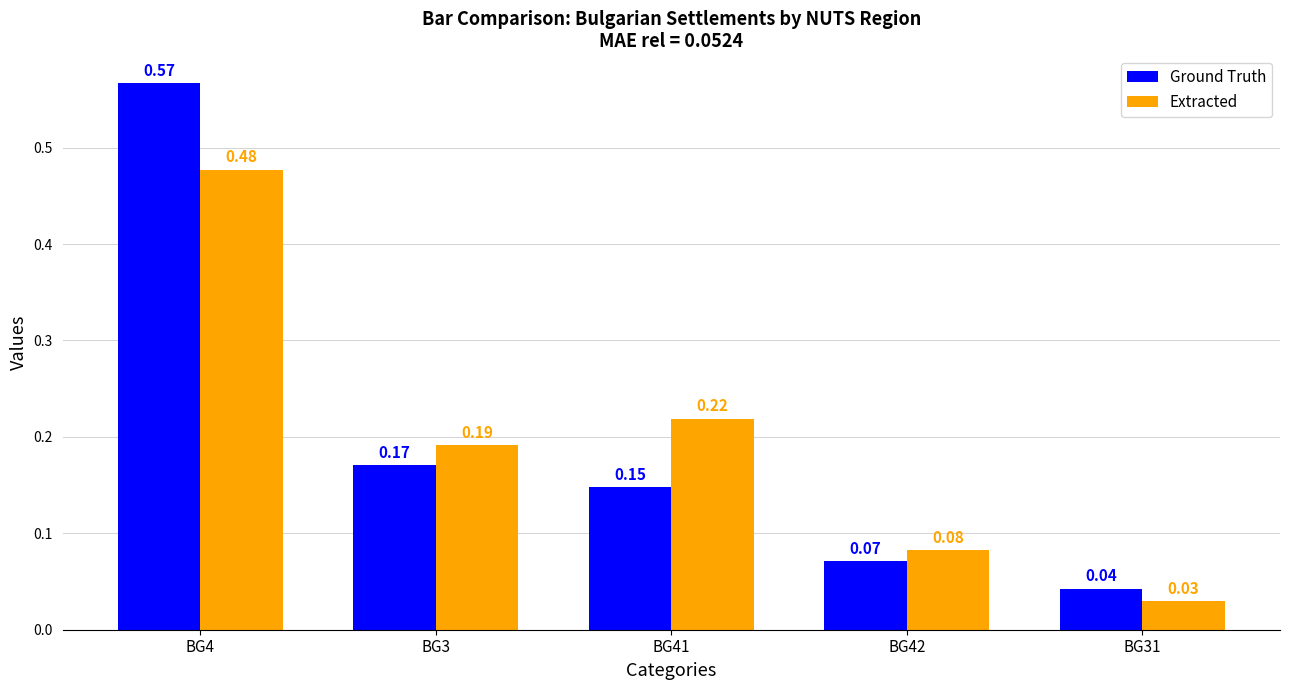

Does the chart contain stacked bars?

No